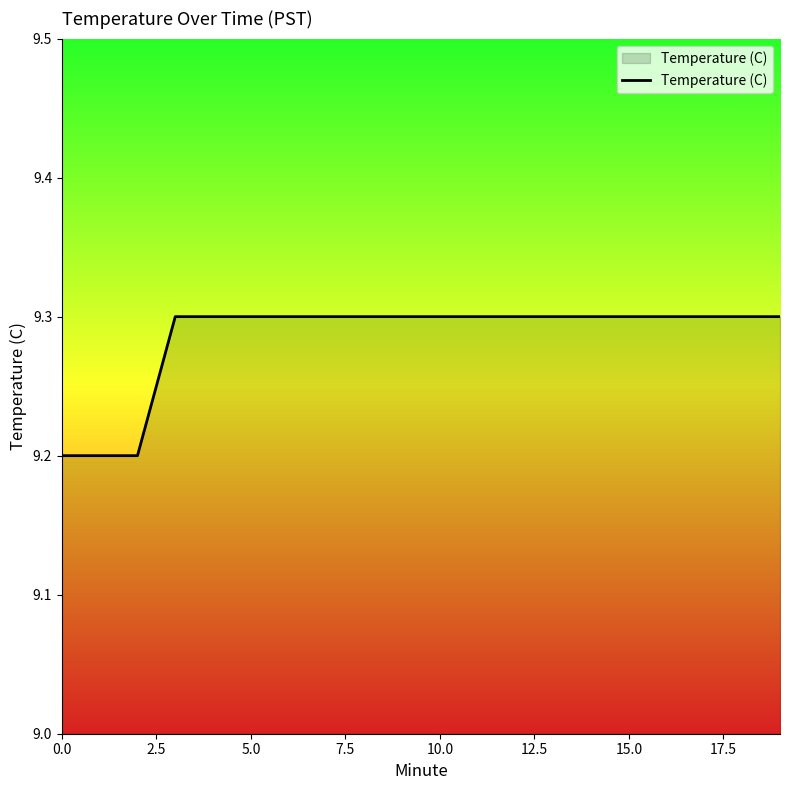

What is the maximum value shown in the chart?

9.3